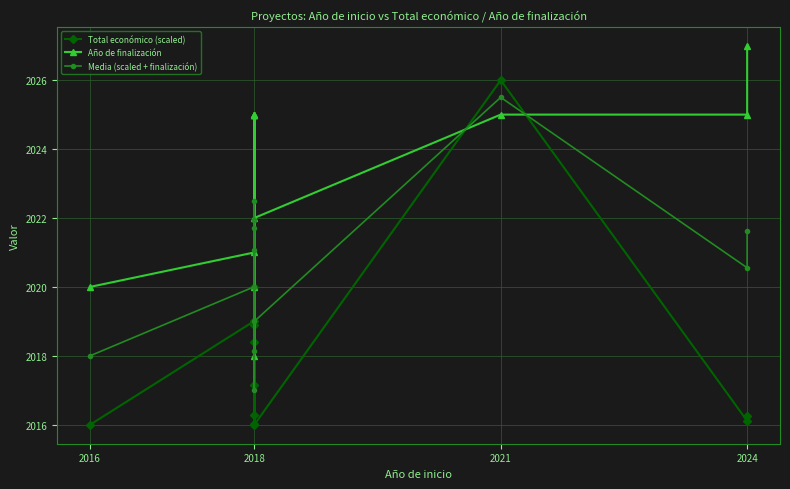

Reading left to right, transcribe all the data shown in this chart.

Total económico (scaled): 2016.0	2019.0	2020.0	2016.0	2018.4	2017.2	2018.9	2016.3	2016.0	2026.0	2016.1	2016.3
Año de finalización: 2020.0	2021.0	2025.0	2018.0	2025.0	2025.0	2025.0	2020.0	2022.0	2025.0	2025.0	2027.0
Media (scaled + finalización): 2018.0	2020.0	2022.5	2017.0	2021.7	2021.1	2022.0	2018.1	2019.0	2025.5	2020.6	2021.6